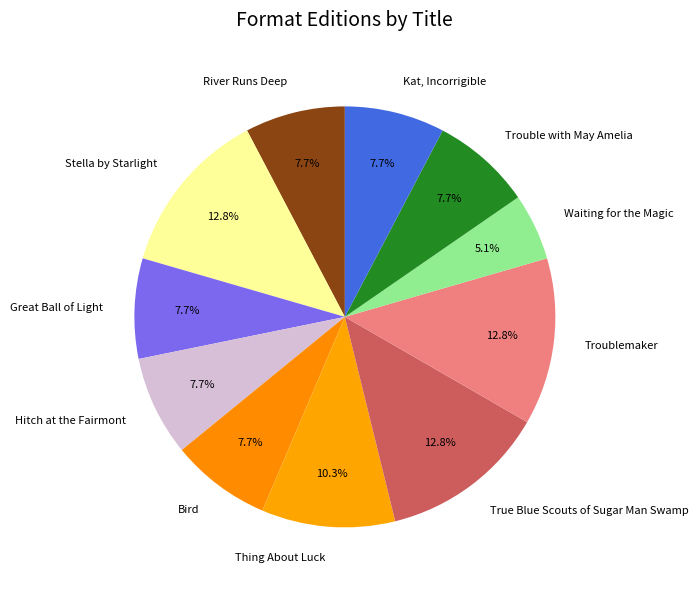

To the nearest percent, what portion does Troublemaker represent?

13%